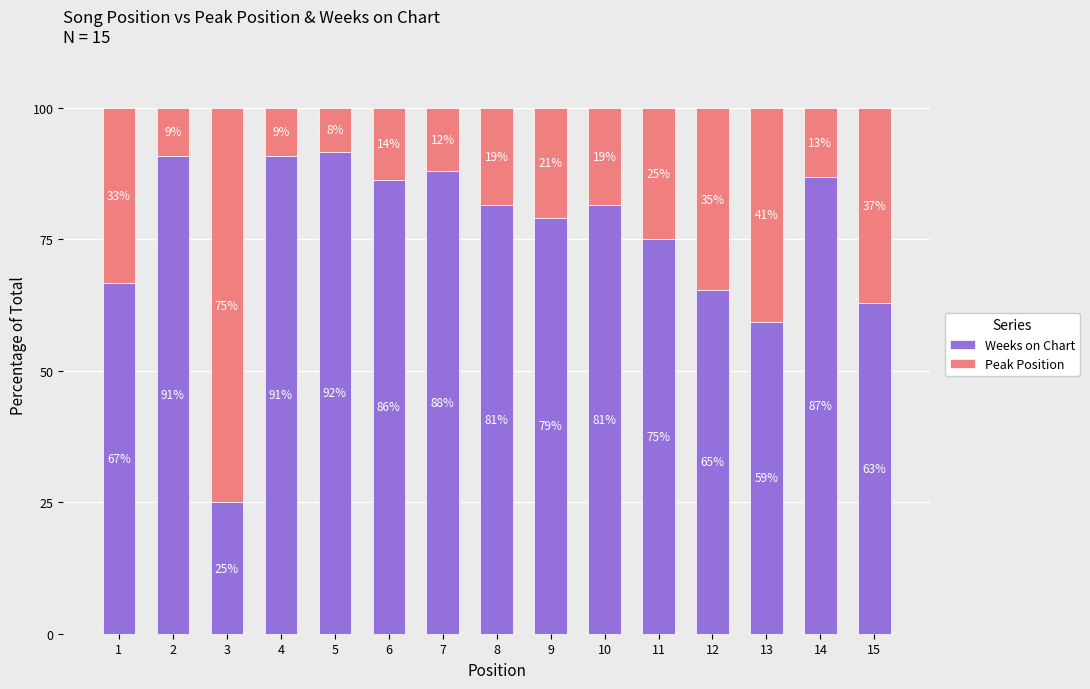

What is the value of the Weeks on Chart bar at the 4th from the left?

90.9